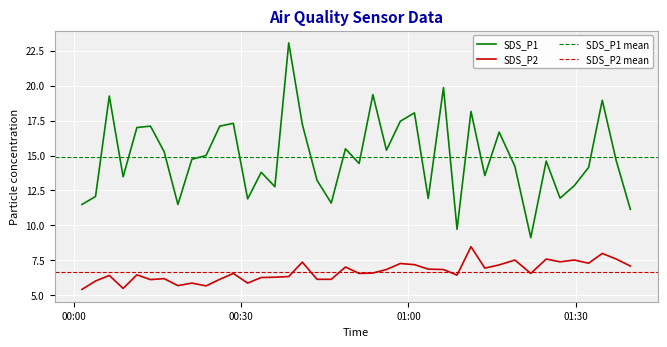

Is the value of SDS_P1 at 2023/06/11 01:03:33 greater than the value of SDS_P2 at 2023/06/11 01:01:05?

Yes